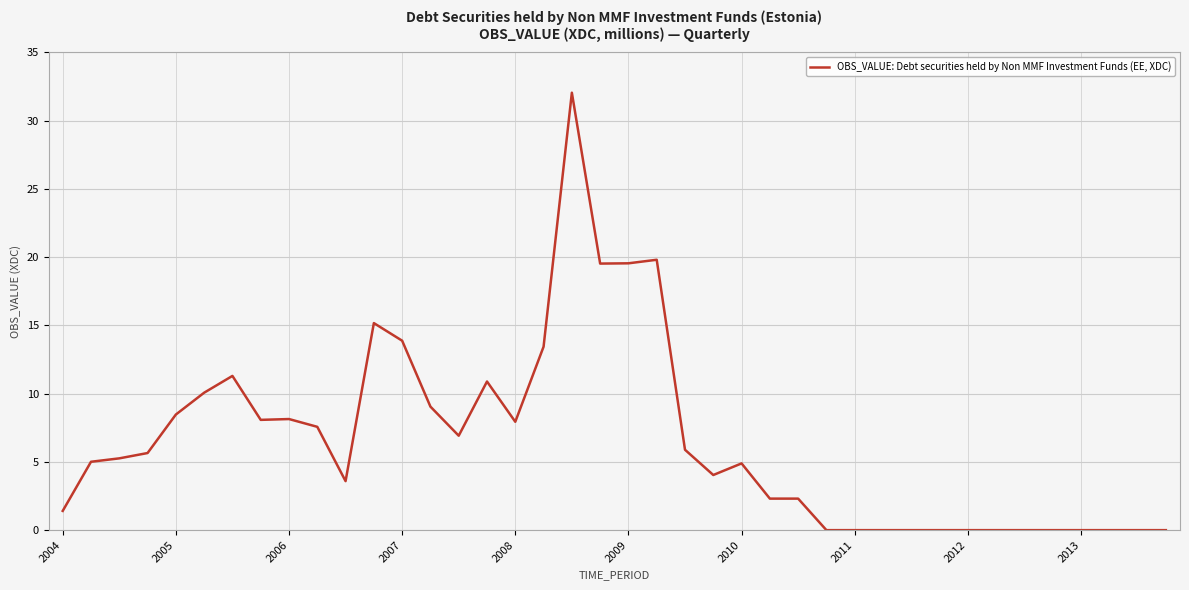

What value does the data have at 2007?

13.9